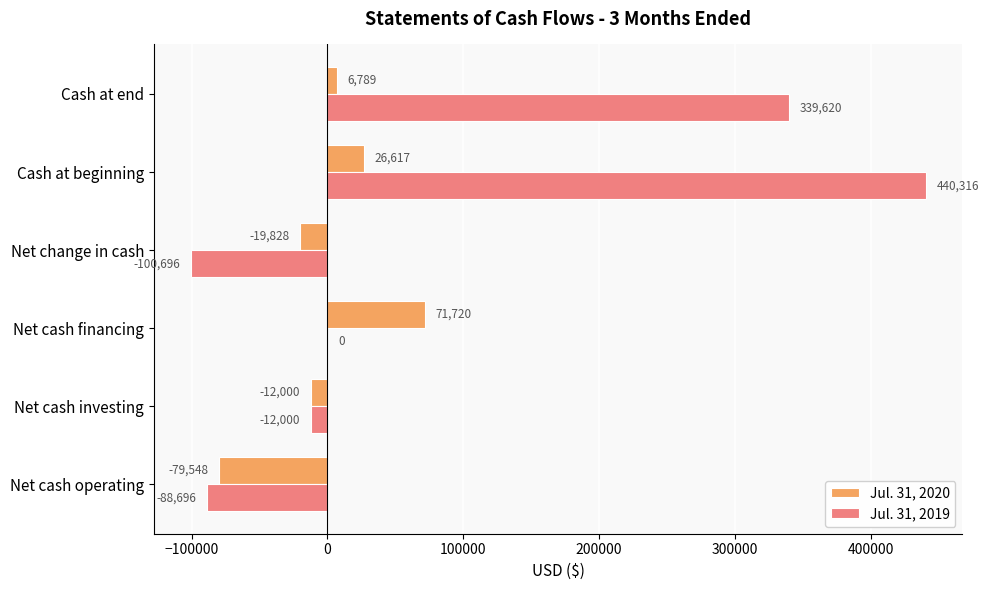

The value of Jul. 31, 2019 at Net change in cash is -100696. True or false?

True